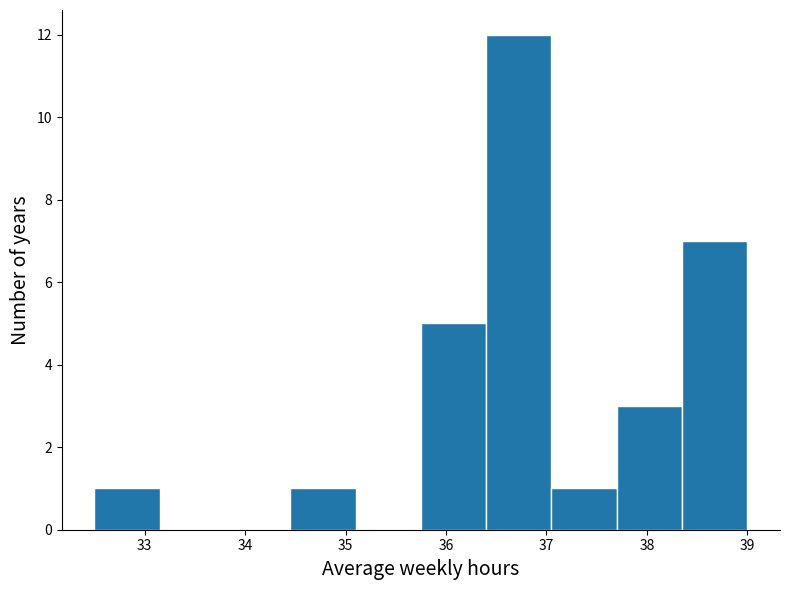

Over which range of the x-axis is the bar tallest?

36.40 to 37.05